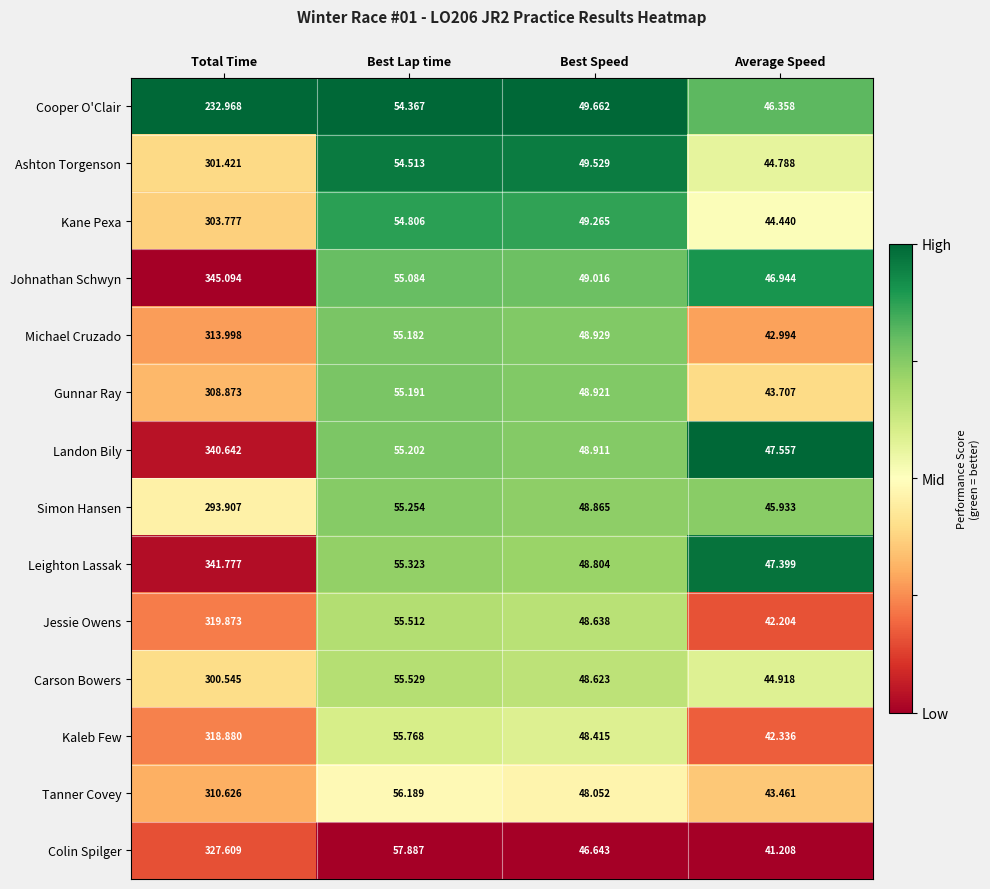

Where is Jessie Owens nearest to the value 181?

Best Lap time